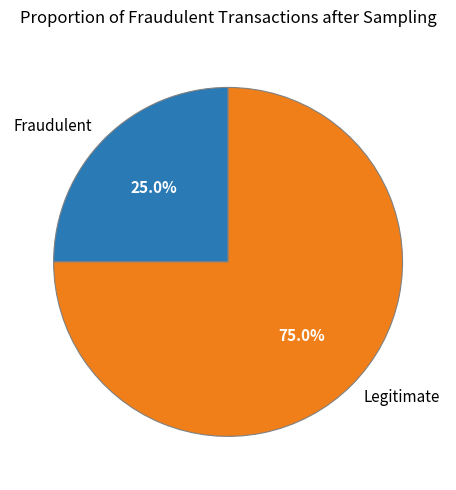

How many slices are in this pie chart?

2